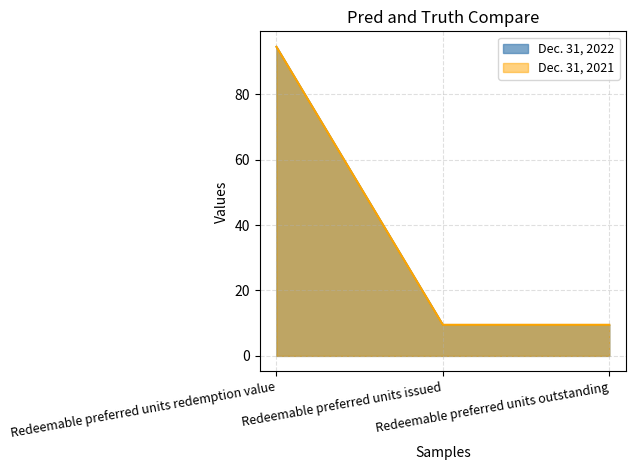

What is the sum of all Dec. 31, 2022 values?

113.5